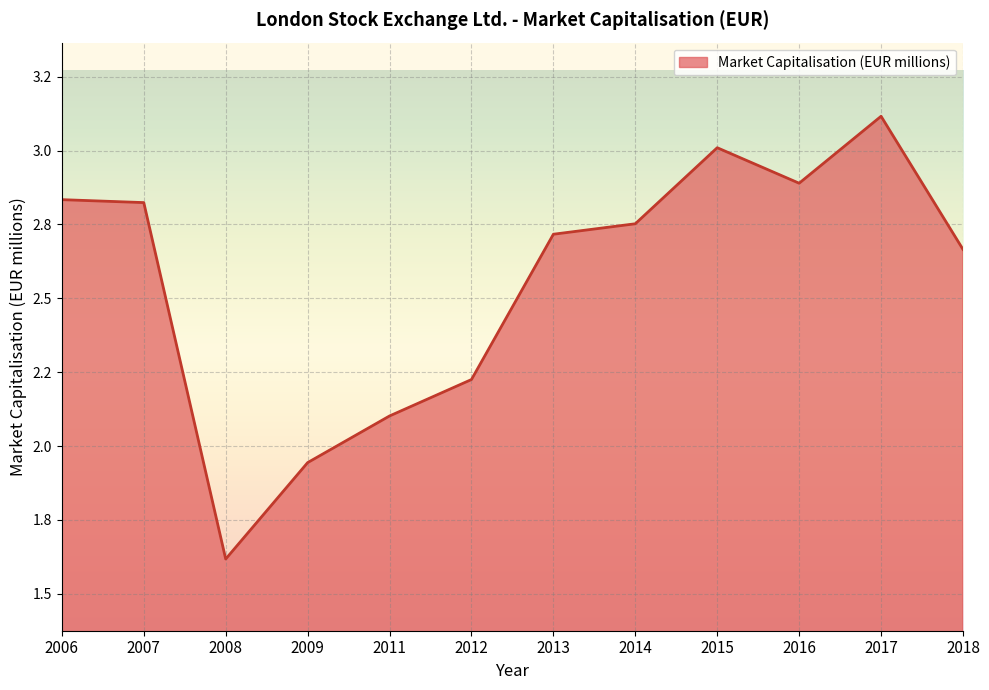

Is this an area chart (filled region under the line)?

Yes